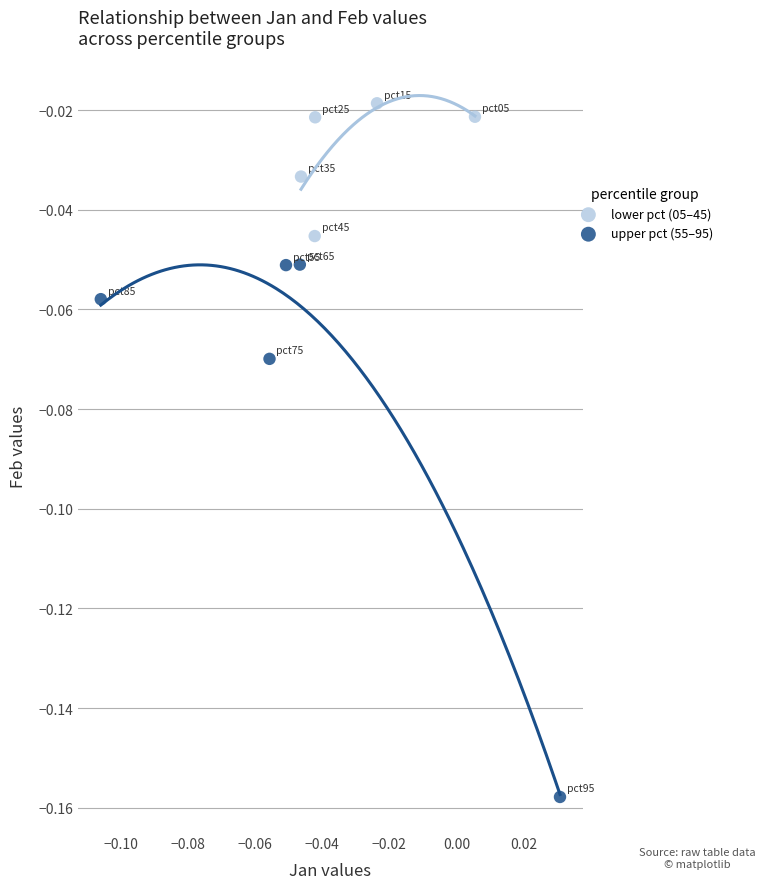

What are all the series names shown in the legend?

lower pct (05–45), upper pct (55–95)